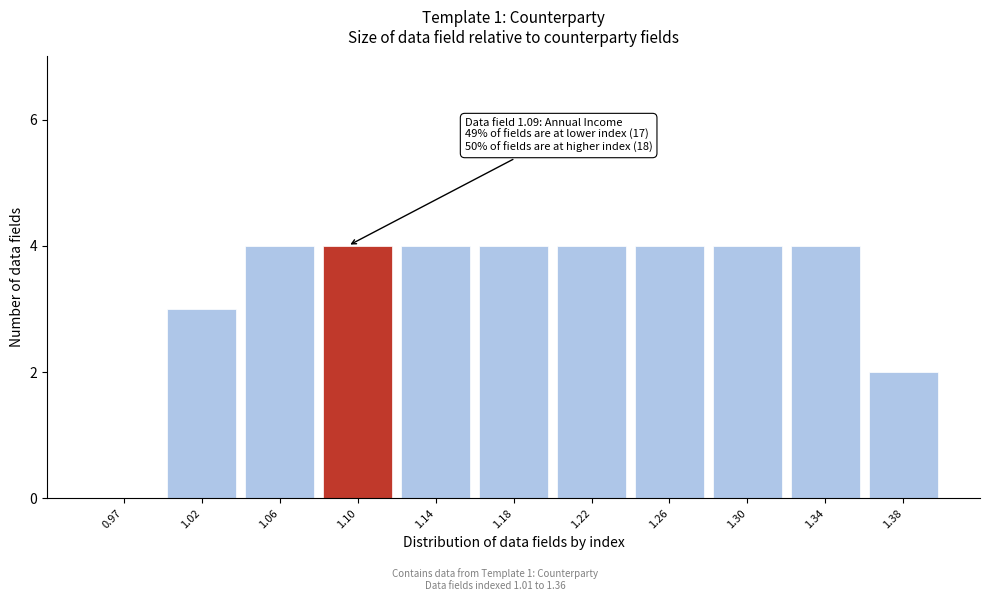

Reading left to right, list all the values displayed in this chart.

0.97=0	1.02=3	1.06=4	1.10=4	1.14=4	1.18=4	1.22=4	1.26=4	1.30=4	1.34=4	1.38=2